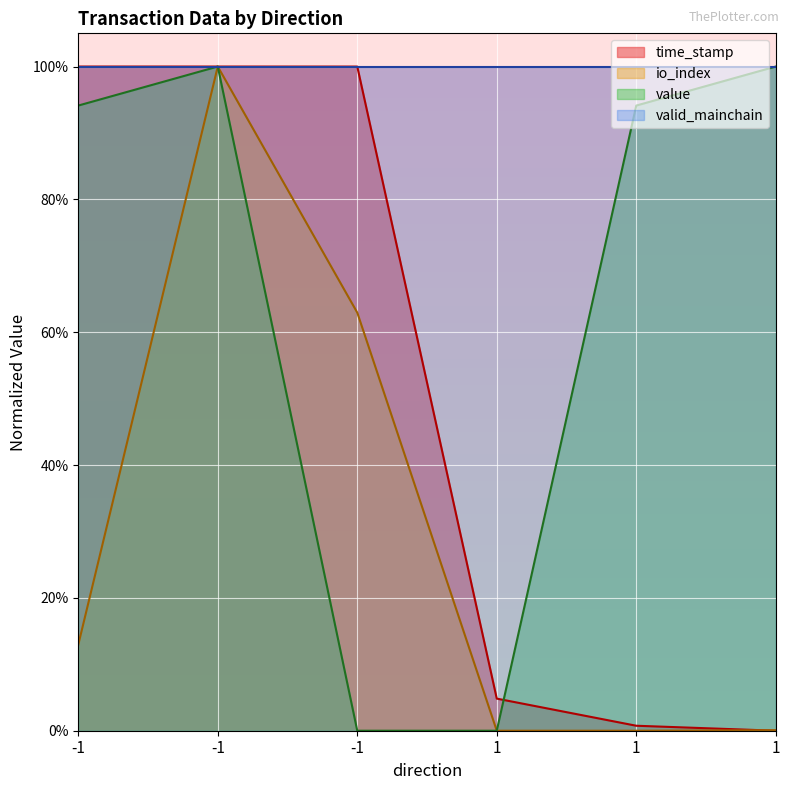

True or false: time_stamp has more than 2 points higher than both neighbors.

False